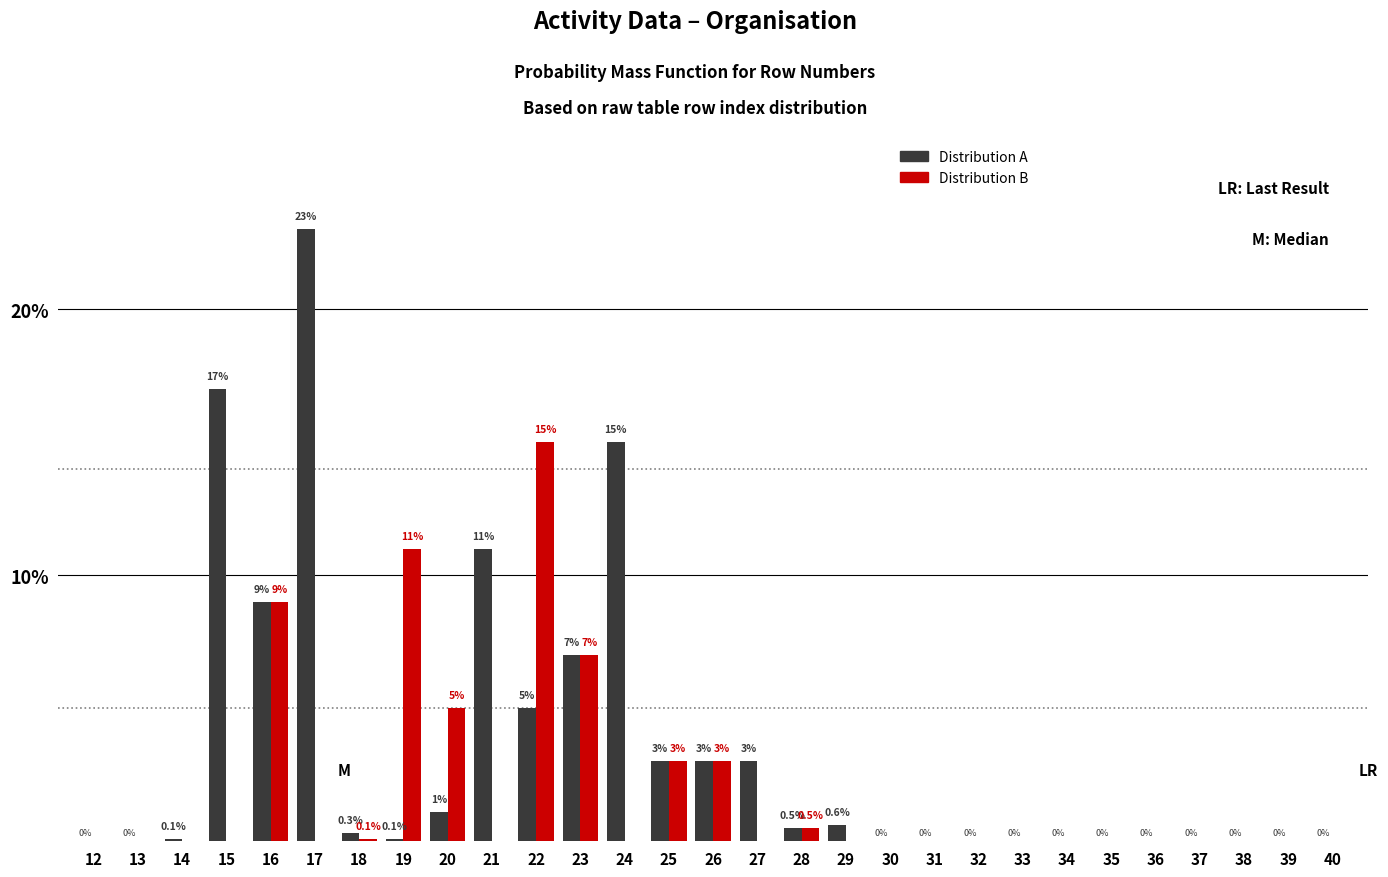

Reading right to left, list all the values displayed in this chart.

Distribution A: 40=0.0	39=0.0	38=0.0	37=0.0	36=0.0	35=0.0	34=0.0	33=0.0	32=0.0	31=0.0	30=0.0	29=0.6	28=0.5	27=3.0	26=3.0	25=3.0	24=15.0	23=7.0	22=5.0	21=11.0	20=1.1	19=0.1	18=0.3	17=23.0	16=9.0	15=17.0	14=0.1	13=0.0	12=0.0
Distribution B: 40=0.0	39=0.0	38=0.0	37=0.0	36=0.0	35=0.0	34=0.0	33=0.0	32=0.0	31=0.0	30=0.0	29=0.0	28=0.5	27=0.0	26=3.0	25=3.0	24=0.0	23=7.0	22=15.0	21=0.0	20=5.0	19=11.0	18=0.1	17=0.0	16=9.0	15=0.0	14=0.0	13=0.0	12=0.0